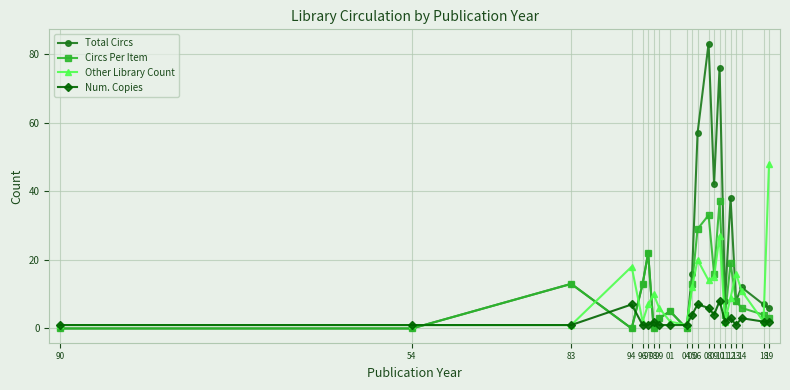

Count the number of data series in this chart.

4